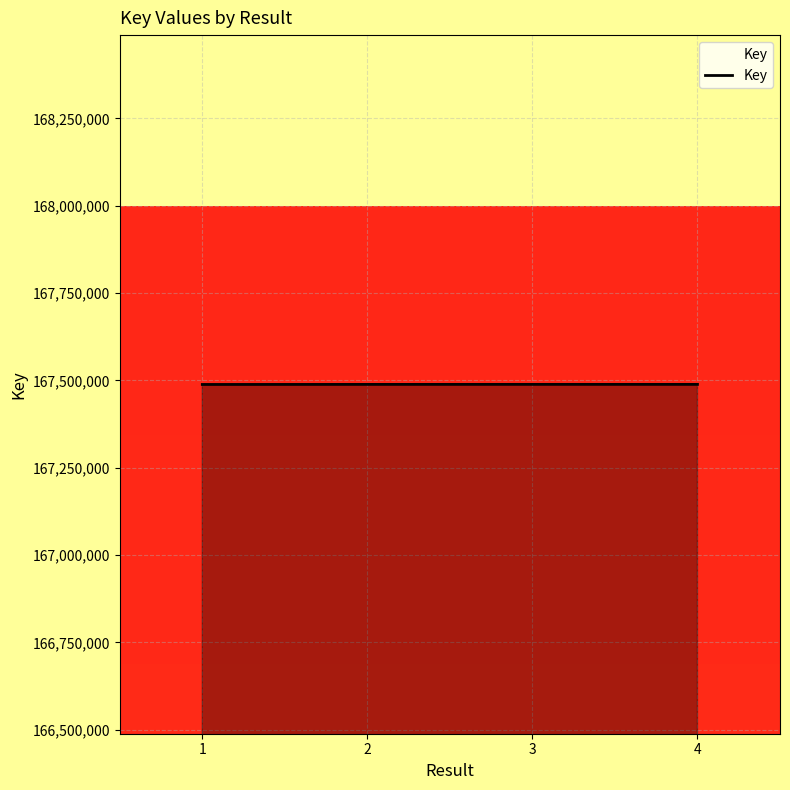

What is the change in value from 3 to 4?

-39